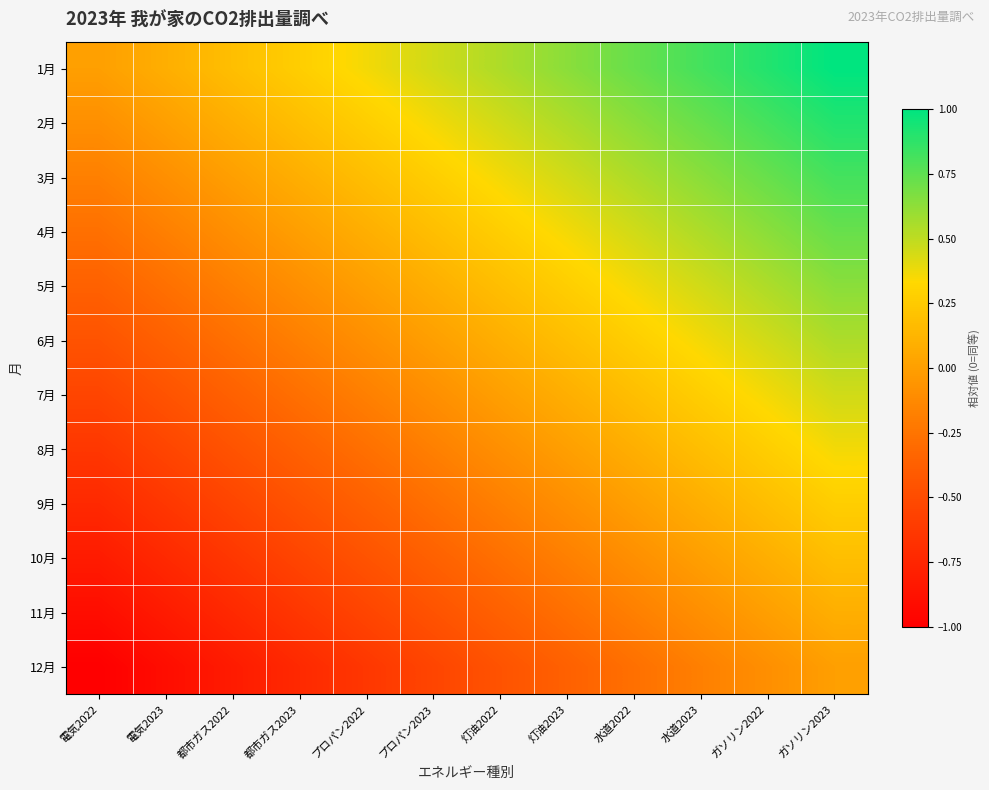

Reading left to right, what are all the values shown in this chart?

1月: 電気2022=0.0	電気2023=0.1	都市ガス2022=0.2	都市ガス2023=0.3	プロパン2022=0.4	プロパン2023=0.5	灯油2022=0.5	灯油2023=0.6	水道2022=0.7	水道2023=0.8	ガソリン2022=0.9	ガソリン2023=1.0
2月: 電気2022=-0.1	電気2023=0.0	都市ガス2022=0.1	都市ガス2023=0.2	プロパン2022=0.3	プロパン2023=0.4	灯油2022=0.5	灯油2023=0.5	水道2022=0.6	水道2023=0.7	ガソリン2022=0.8	ガソリン2023=0.9
3月: 電気2022=-0.2	電気2023=-0.1	都市ガス2022=0.0	都市ガス2023=0.1	プロパン2022=0.2	プロパン2023=0.3	灯油2022=0.4	灯油2023=0.5	水道2022=0.5	水道2023=0.6	ガソリン2022=0.7	ガソリン2023=0.8
4月: 電気2022=-0.3	電気2023=-0.2	都市ガス2022=-0.1	都市ガス2023=0.0	プロパン2022=0.1	プロパン2023=0.2	灯油2022=0.3	灯油2023=0.4	水道2022=0.5	水道2023=0.5	ガソリン2022=0.6	ガソリン2023=0.7
5月: 電気2022=-0.4	電気2023=-0.3	都市ガス2022=-0.2	都市ガス2023=-0.1	プロパン2022=0.0	プロパン2023=0.1	灯油2022=0.2	灯油2023=0.3	水道2022=0.4	水道2023=0.5	ガソリン2022=0.5	ガソリン2023=0.6
6月: 電気2022=-0.5	電気2023=-0.4	都市ガス2022=-0.3	都市ガス2023=-0.2	プロパン2022=-0.1	プロパン2023=0.0	灯油2022=0.1	灯油2023=0.2	水道2022=0.3	水道2023=0.4	ガソリン2022=0.5	ガソリン2023=0.5
7月: 電気2022=-0.5	電気2023=-0.5	都市ガス2022=-0.4	都市ガス2023=-0.3	プロパン2022=-0.2	プロパン2023=-0.1	灯油2022=0.0	灯油2023=0.1	水道2022=0.2	水道2023=0.3	ガソリン2022=0.4	ガソリン2023=0.5
8月: 電気2022=-0.6	電気2023=-0.5	都市ガス2022=-0.5	都市ガス2023=-0.4	プロパン2022=-0.3	プロパン2023=-0.2	灯油2022=-0.1	灯油2023=0.0	水道2022=0.1	水道2023=0.2	ガソリン2022=0.3	ガソリン2023=0.4
9月: 電気2022=-0.7	電気2023=-0.6	都市ガス2022=-0.5	都市ガス2023=-0.5	プロパン2022=-0.4	プロパン2023=-0.3	灯油2022=-0.2	灯油2023=-0.1	水道2022=0.0	水道2023=0.1	ガソリン2022=0.2	ガソリン2023=0.3
10月: 電気2022=-0.8	電気2023=-0.7	都市ガス2022=-0.6	都市ガス2023=-0.5	プロパン2022=-0.5	プロパン2023=-0.4	灯油2022=-0.3	灯油2023=-0.2	水道2022=-0.1	水道2023=0.0	ガソリン2022=0.1	ガソリン2023=0.2
11月: 電気2022=-0.9	電気2023=-0.8	都市ガス2022=-0.7	都市ガス2023=-0.6	プロパン2022=-0.5	プロパン2023=-0.5	灯油2022=-0.4	灯油2023=-0.3	水道2022=-0.2	水道2023=-0.1	ガソリン2022=0.0	ガソリン2023=0.1
12月: 電気2022=-1.0	電気2023=-0.9	都市ガス2022=-0.8	都市ガス2023=-0.7	プロパン2022=-0.6	プロパン2023=-0.5	灯油2022=-0.5	灯油2023=-0.4	水道2022=-0.3	水道2023=-0.2	ガソリン2022=-0.1	ガソリン2023=0.0